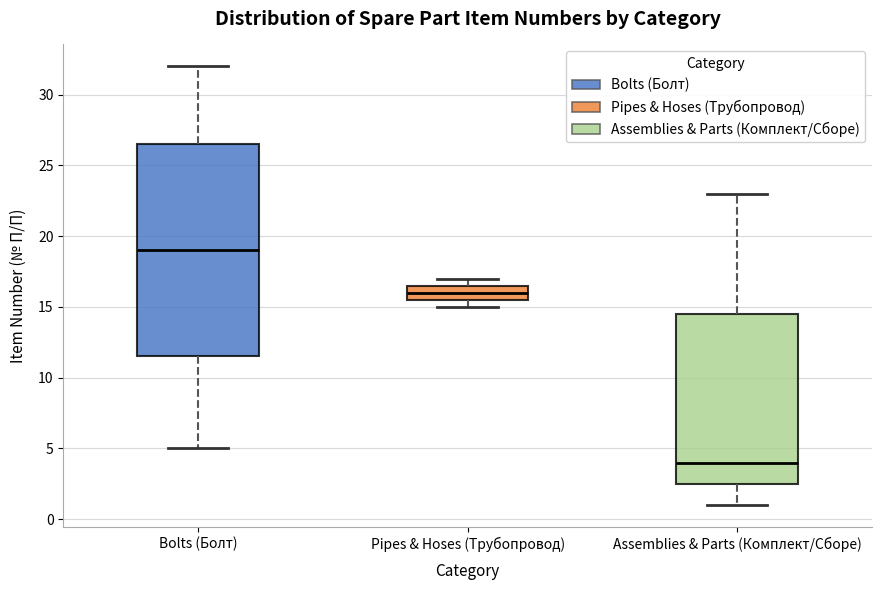

Where does the median line of the box for Bolts (Болт) sit on the y-axis? The values are not printed on the chart, so give them approximately, as read against the axis.

19.0